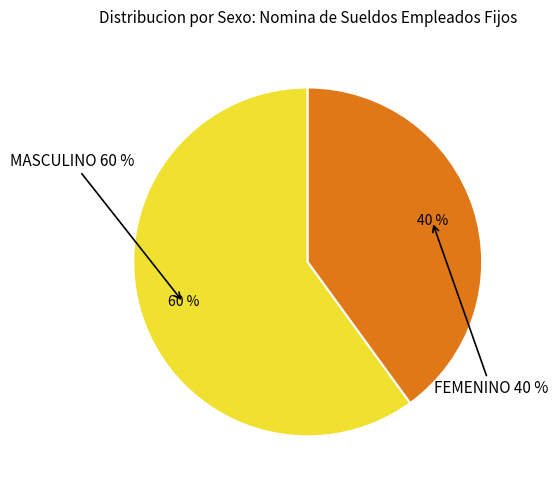

How much of the chart is everything except MASCULINO?

40.0%